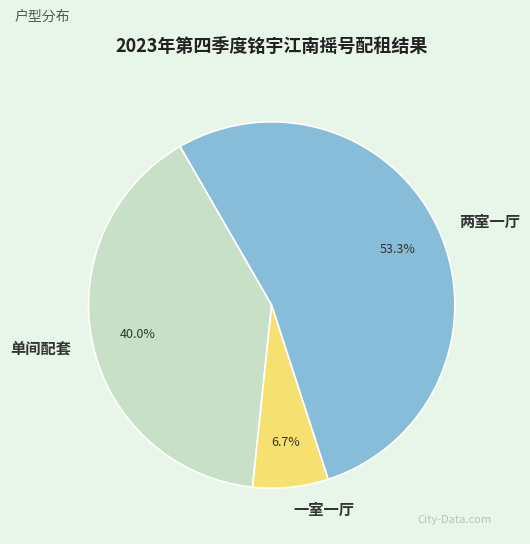

How many segments does this pie chart have?

3